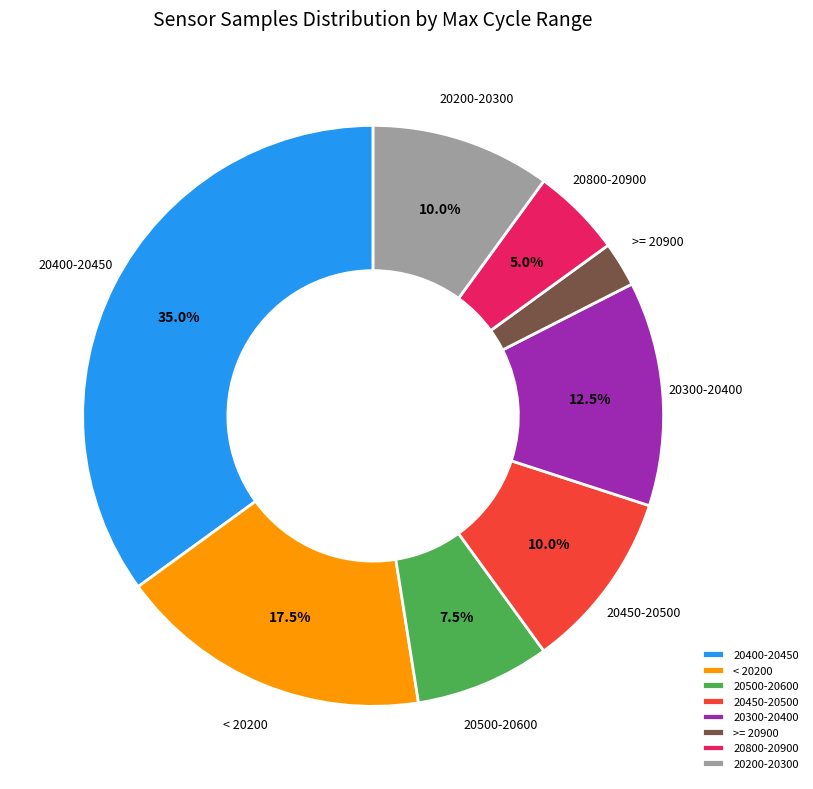

Which has a higher value, 20500-20600 or 20400-20450?

20400-20450